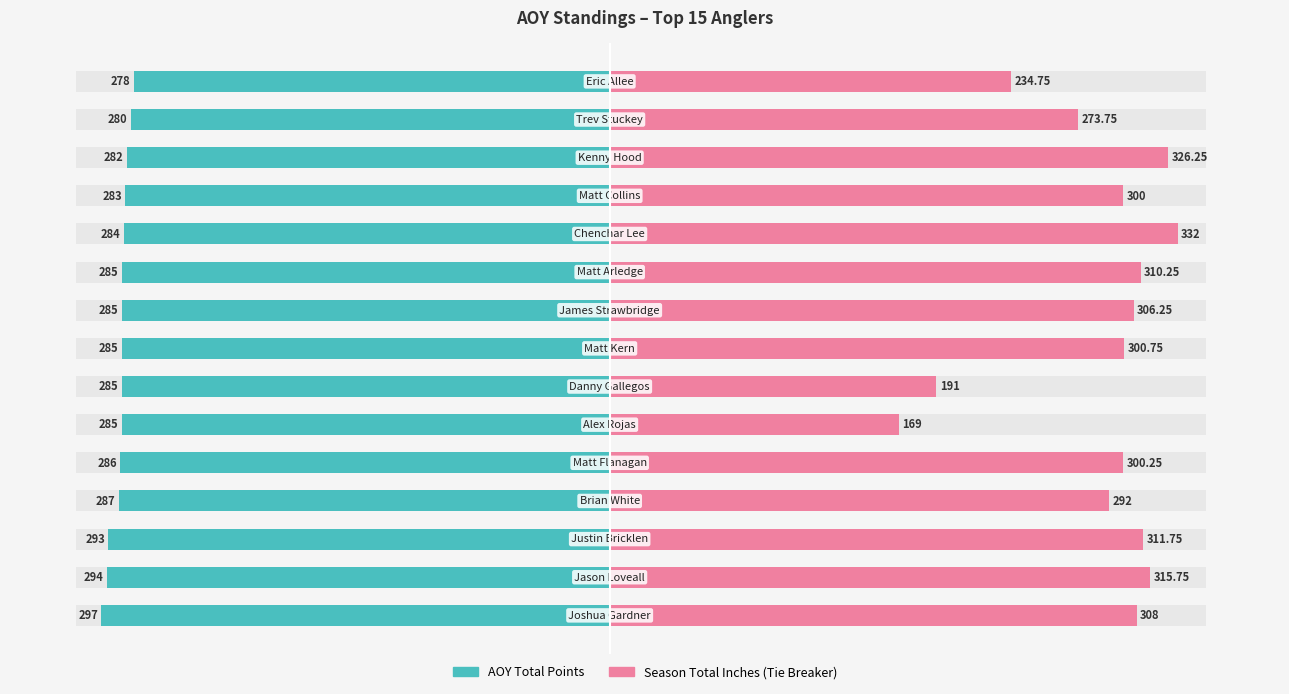

What is the minimum value for Season Total Inches (Tie Breaker)?

169.0